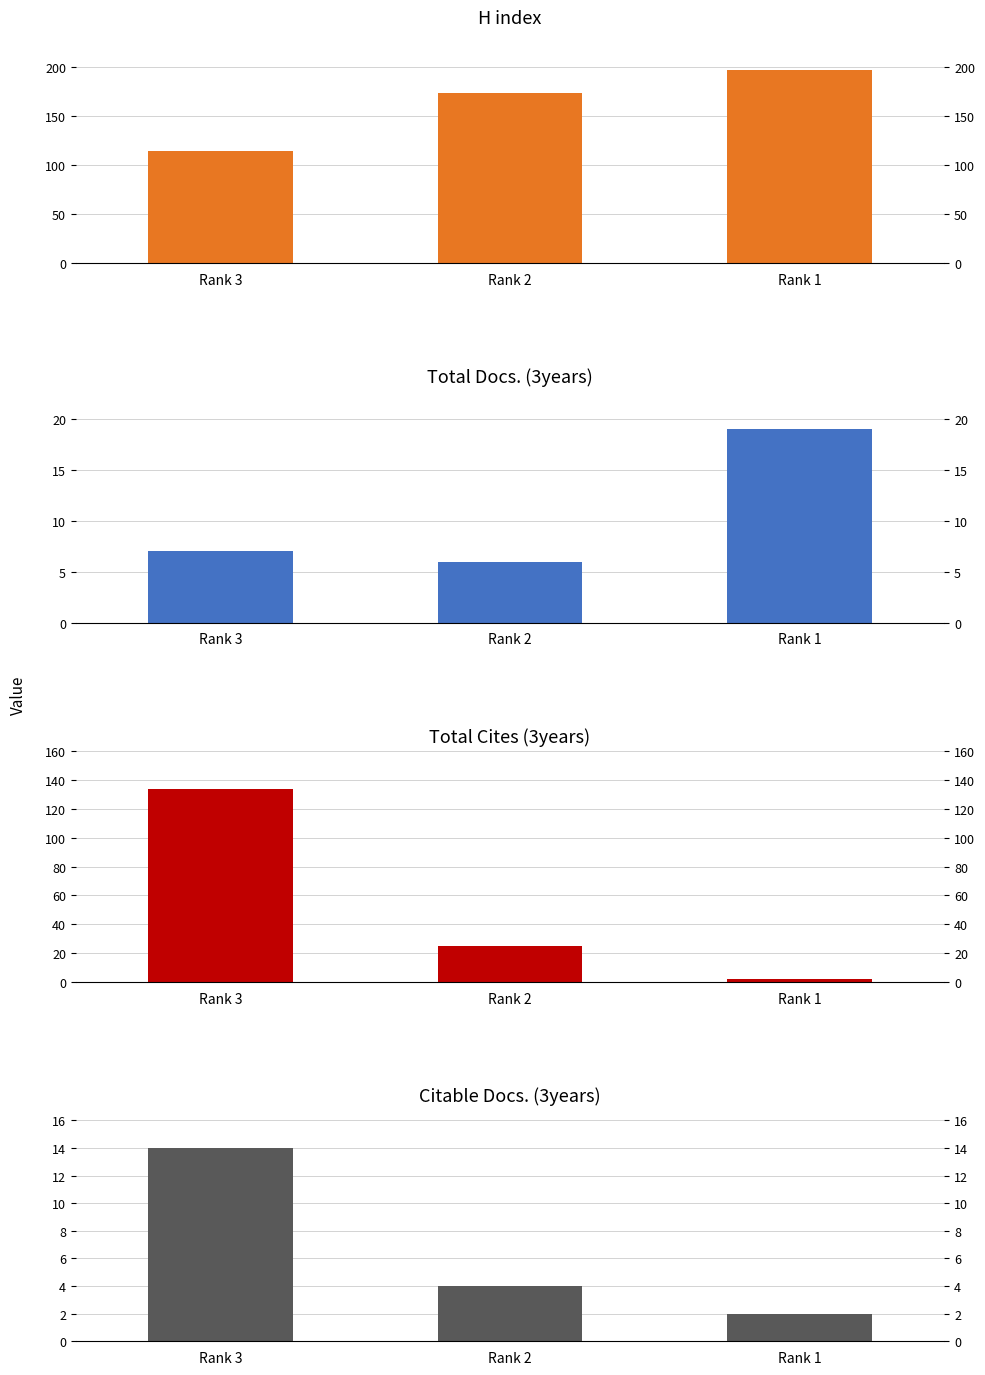

What is the difference between the highest and lowest values at Rank 3?

127